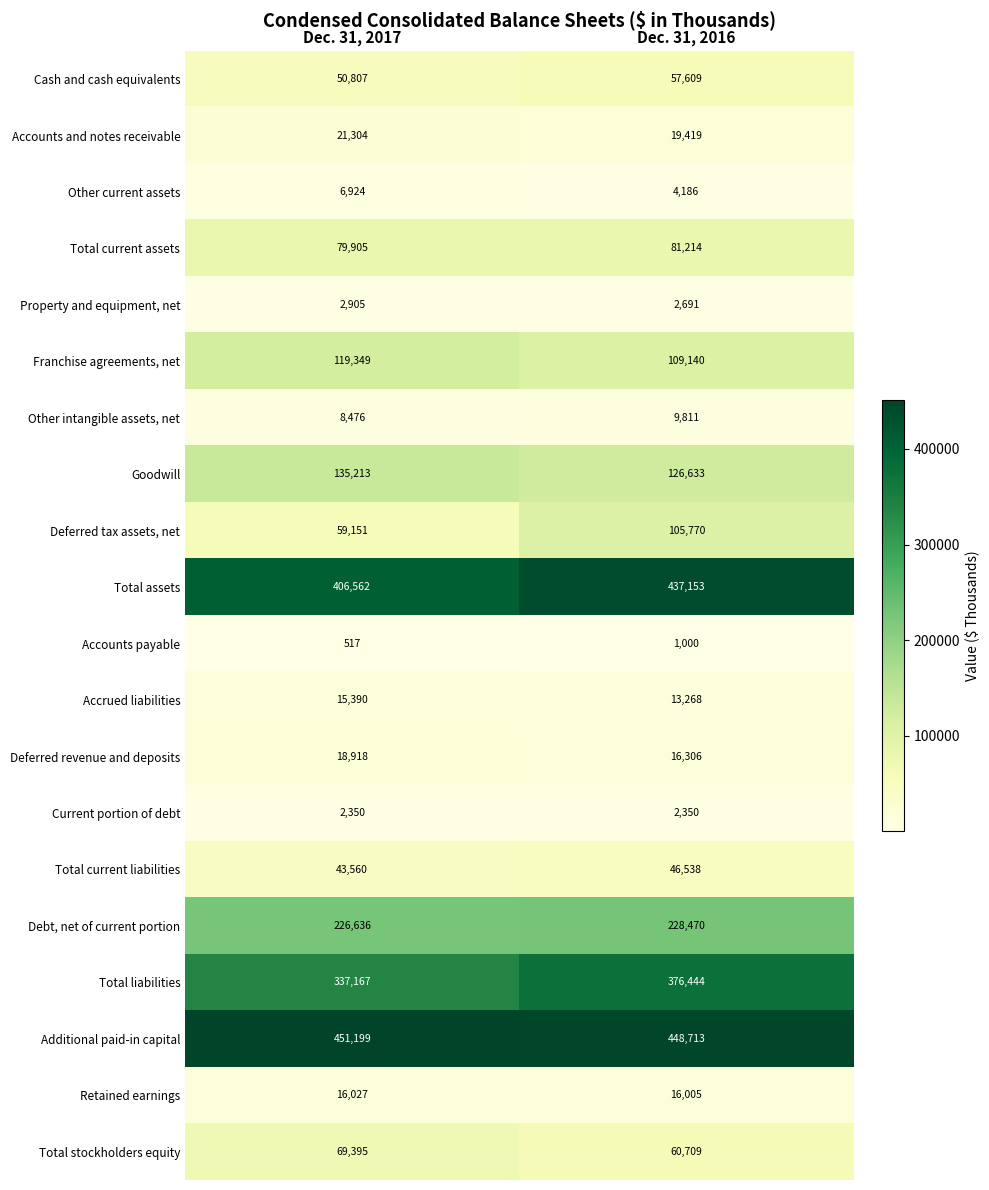

The Goodwill series shows 126633 at Dec. 31, 2016. True or false?

True